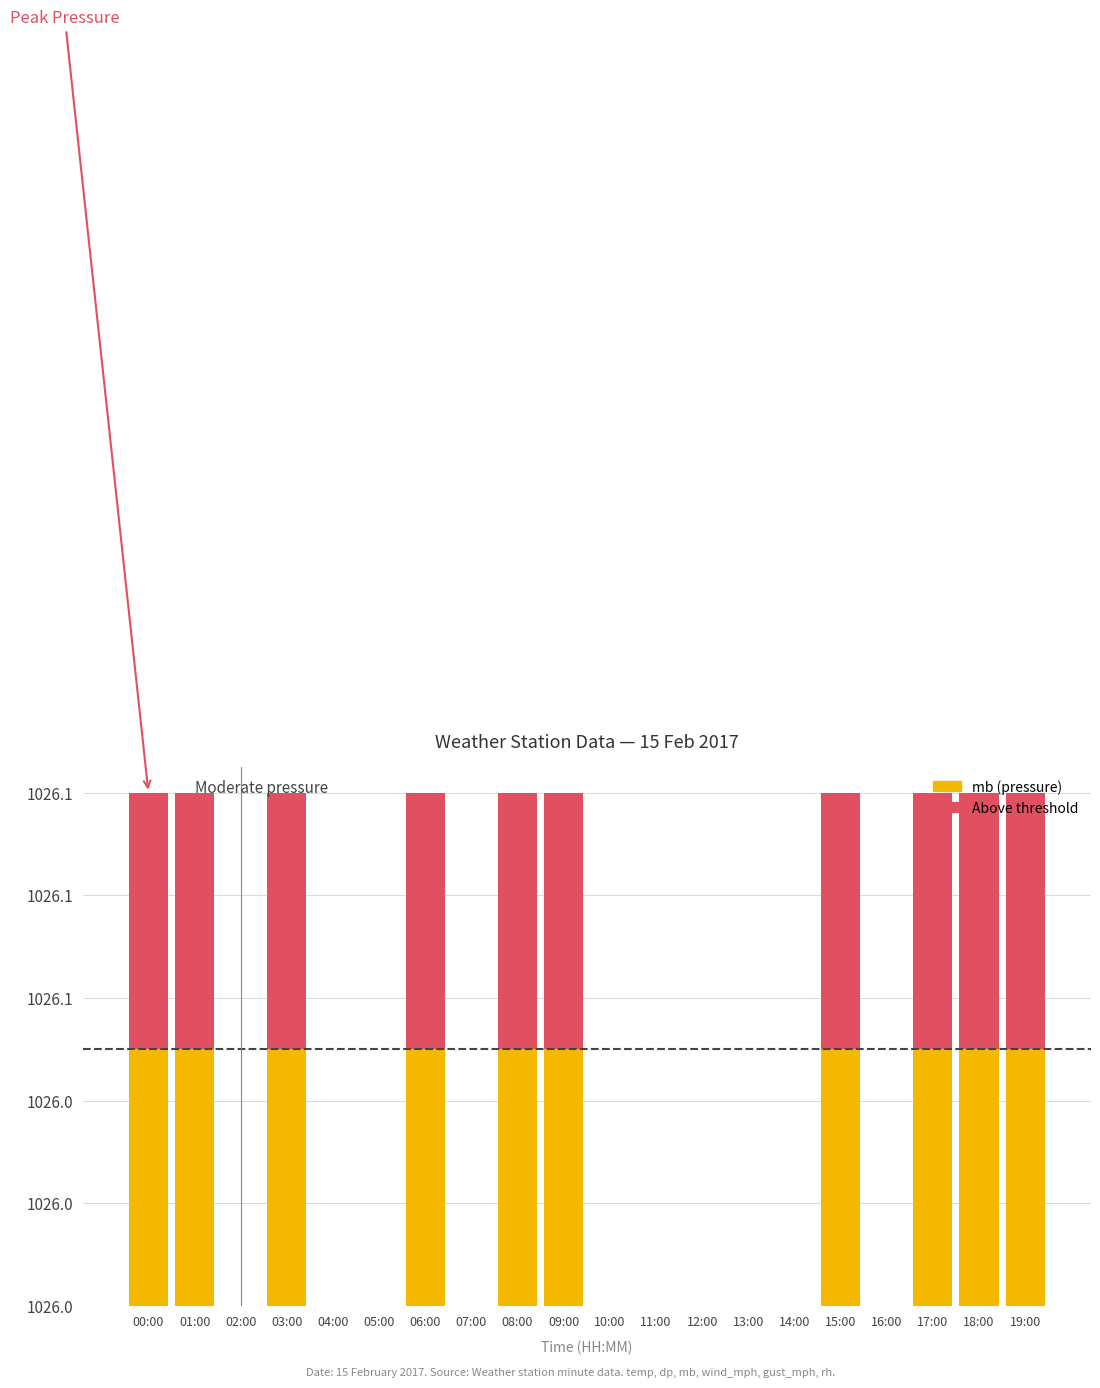

The value of rh at 03:00 is 128.1. True or false?

False